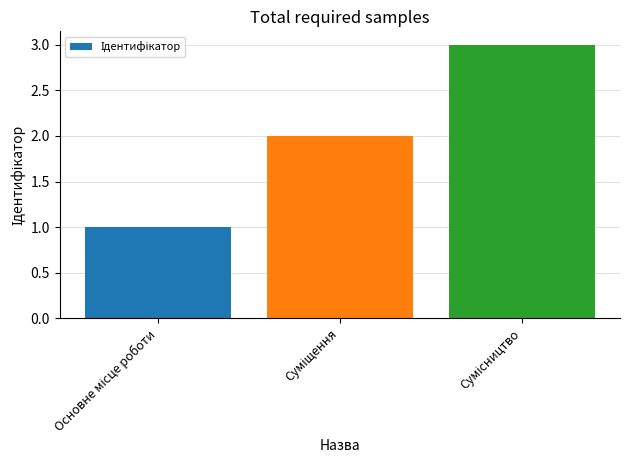

Does the chart contain stacked bars?

No